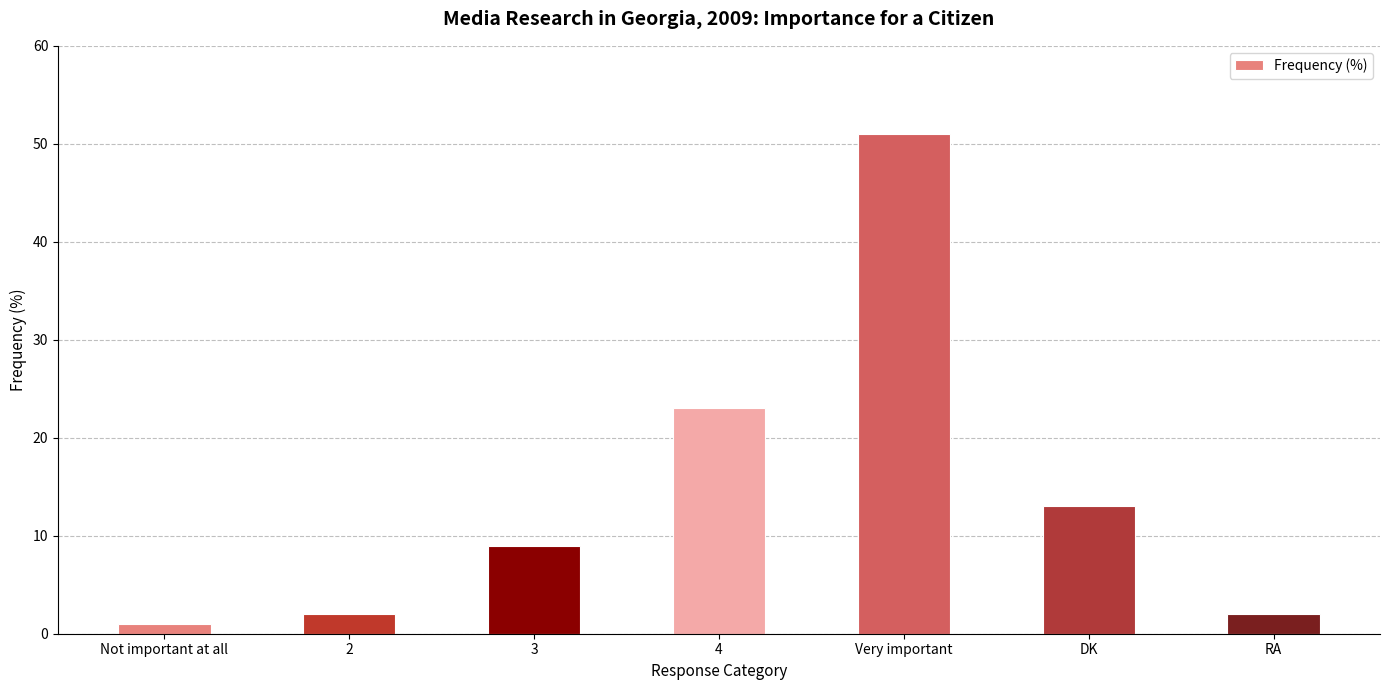

What is the label of the 3rd bar from the right?

Very important